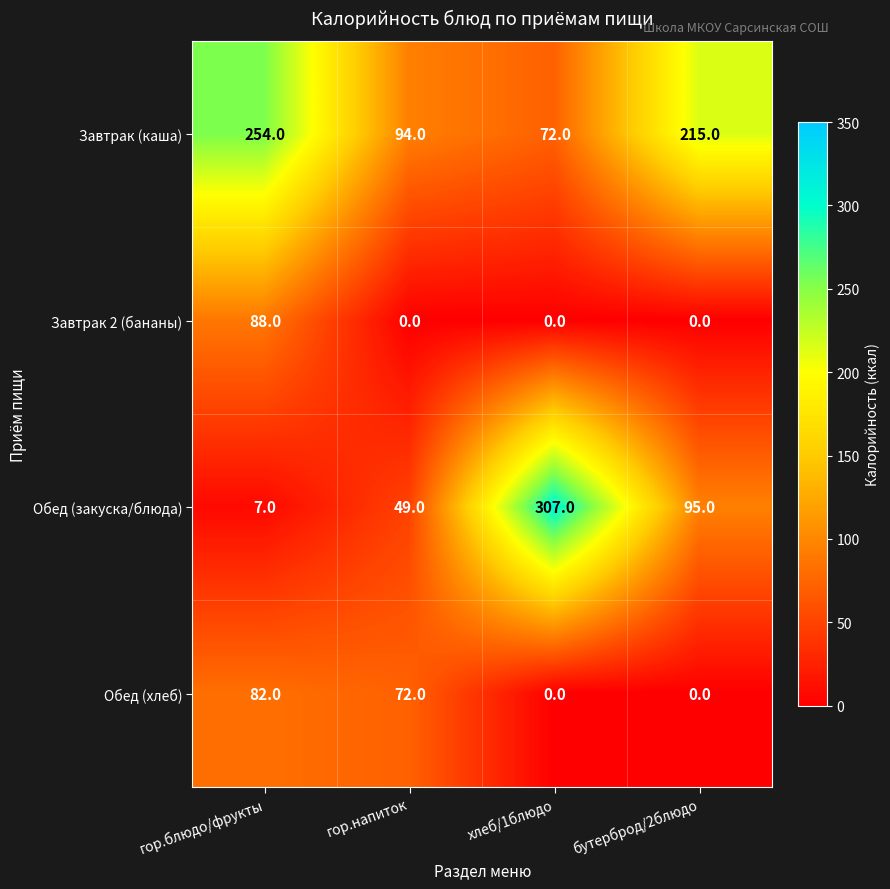

The value of Обед (закуска/блюда) at бутерброд/2блюдо is 95. True or false?

True